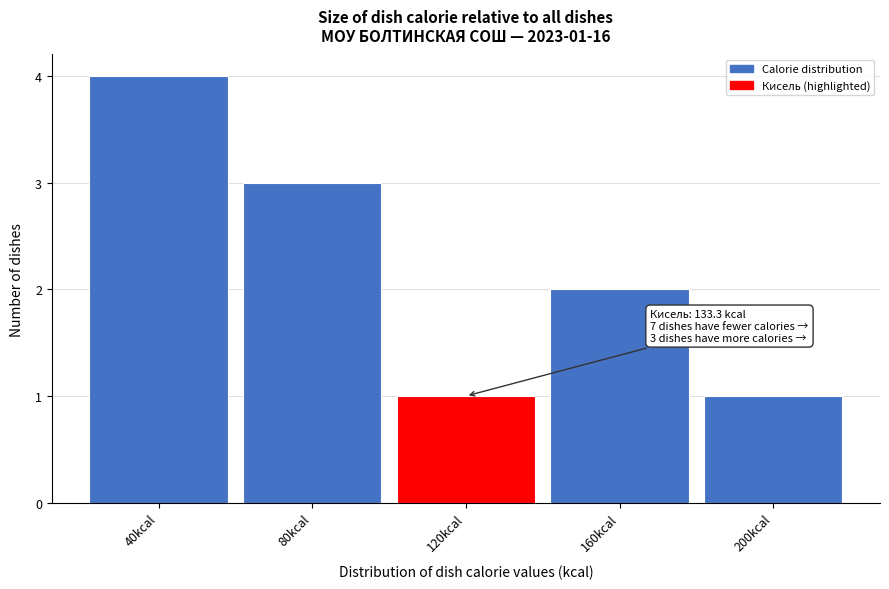

Reading left to right, extract all data points from this chart.

40kcal=4	80kcal=3	120kcal=1	160kcal=2	200kcal=1